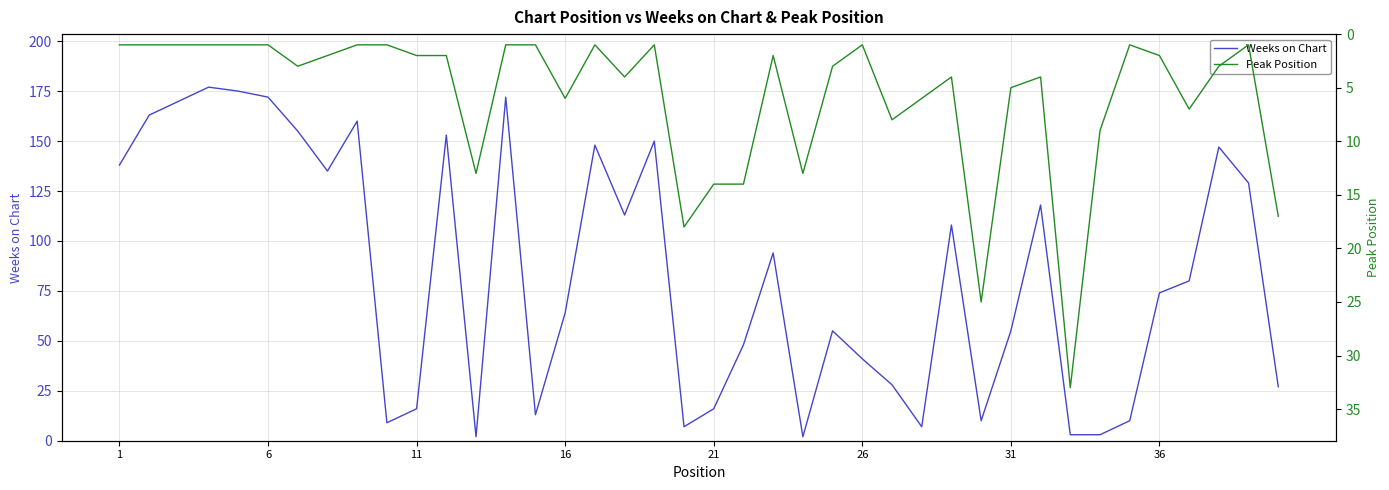

List the series in order of their overall mean, highest first.

Weeks on Chart, Peak Position